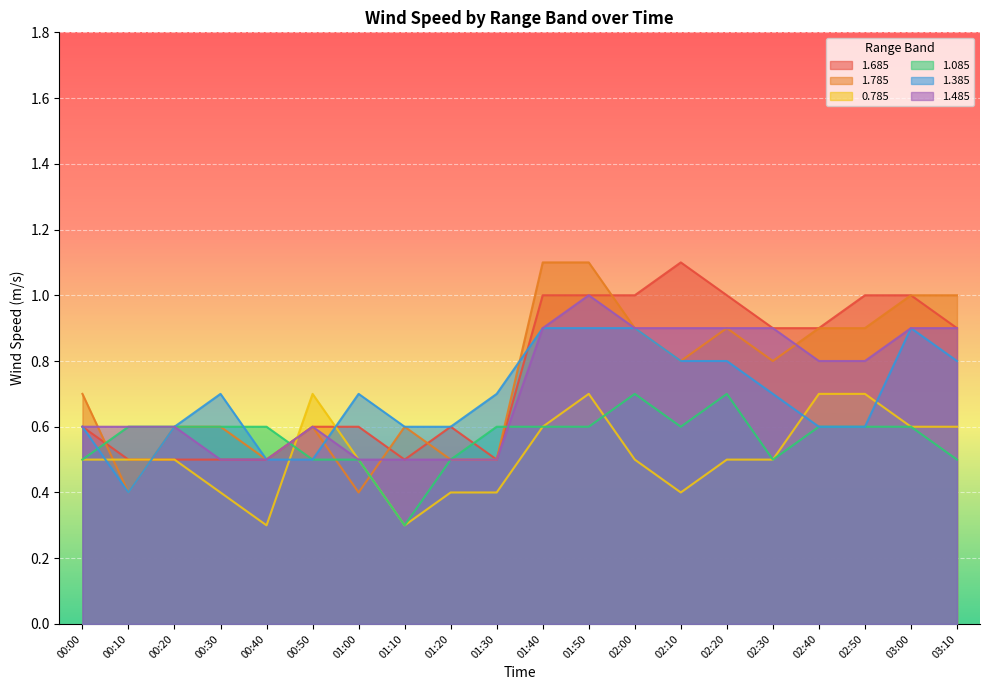

Reading left to right, list all the values displayed in this chart.

1.685: 0.6	0.5	0.5	0.5	0.5	0.6	0.6	0.5	0.6	0.5	1.0	1.0	1.0	1.1	1.0	0.9	0.9	1.0	1.0	0.9
1.785: 0.7	0.4	0.6	0.6	0.5	0.6	0.4	0.6	0.5	0.5	1.1	1.1	0.9	0.8	0.9	0.8	0.9	0.9	1.0	1.0
0.785: 0.5	0.5	0.5	0.4	0.3	0.7	0.5	0.3	0.4	0.4	0.6	0.7	0.5	0.4	0.5	0.5	0.7	0.7	0.6	0.6
1.085: 0.5	0.6	0.6	0.6	0.6	0.5	0.5	0.3	0.5	0.6	0.6	0.6	0.7	0.6	0.7	0.5	0.6	0.6	0.6	0.5
1.385: 0.6	0.4	0.6	0.7	0.5	0.5	0.7	0.6	0.6	0.7	0.9	0.9	0.9	0.8	0.8	0.7	0.6	0.6	0.9	0.8
1.485: 0.6	0.6	0.6	0.5	0.5	0.6	0.5	0.5	0.5	0.5	0.9	1.0	0.9	0.9	0.9	0.9	0.8	0.8	0.9	0.9